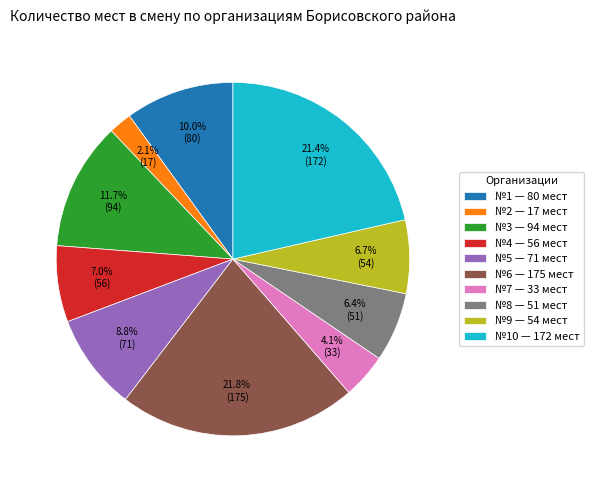

Is №4 — 56 мест the majority of the pie?

No